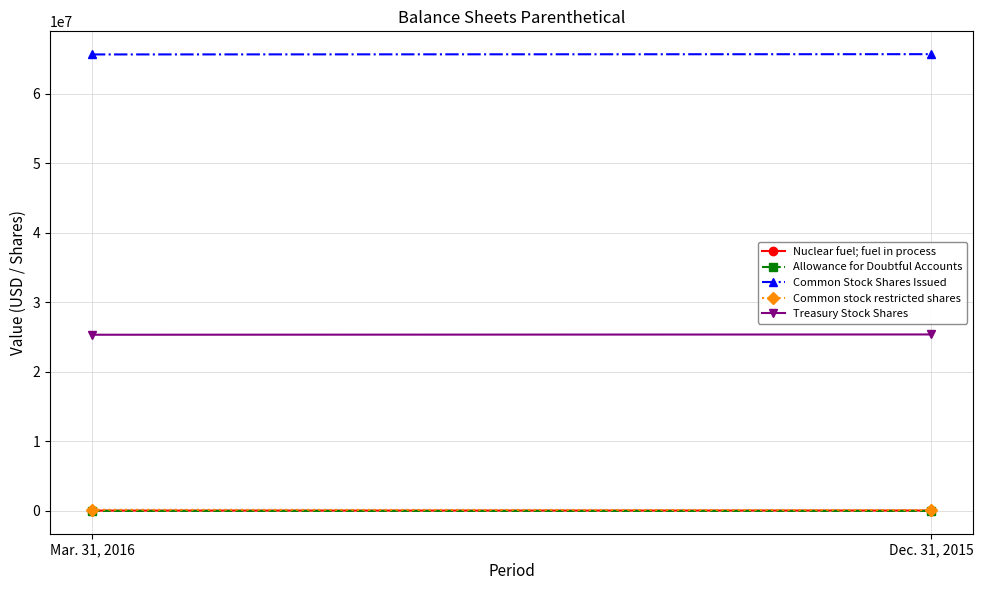

What is the lowest value of the Allowance for Doubtful Accounts series?

1523